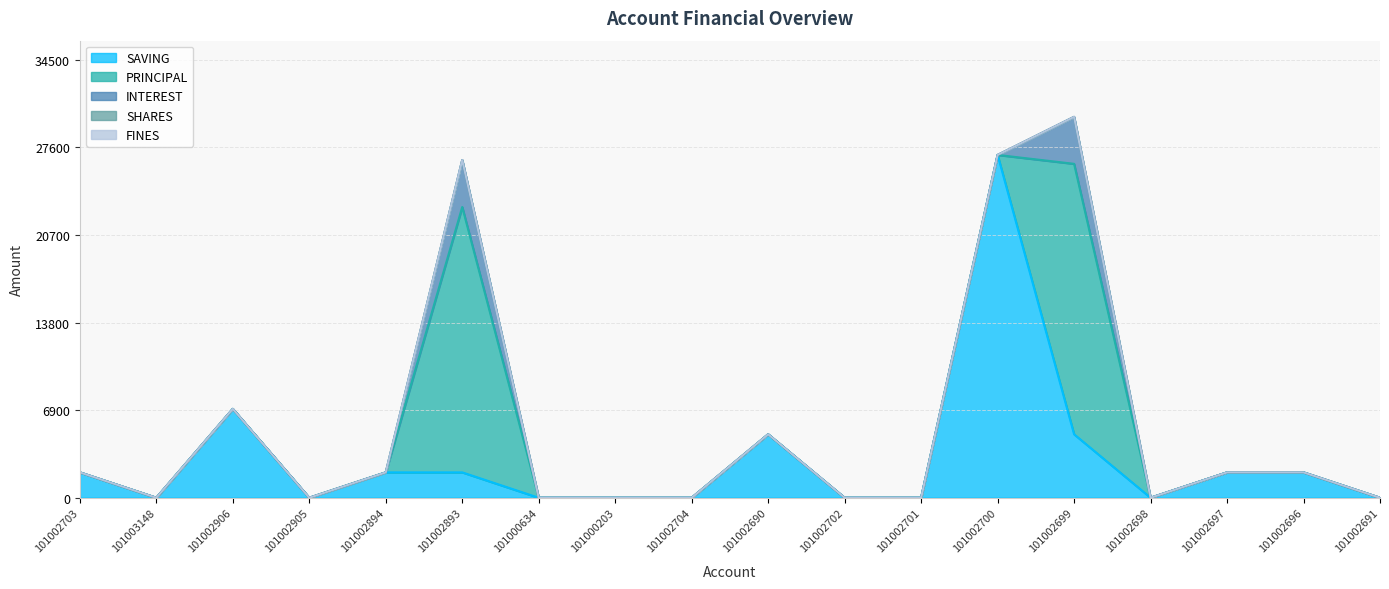

What is the highest value of the SAVING series?

27000